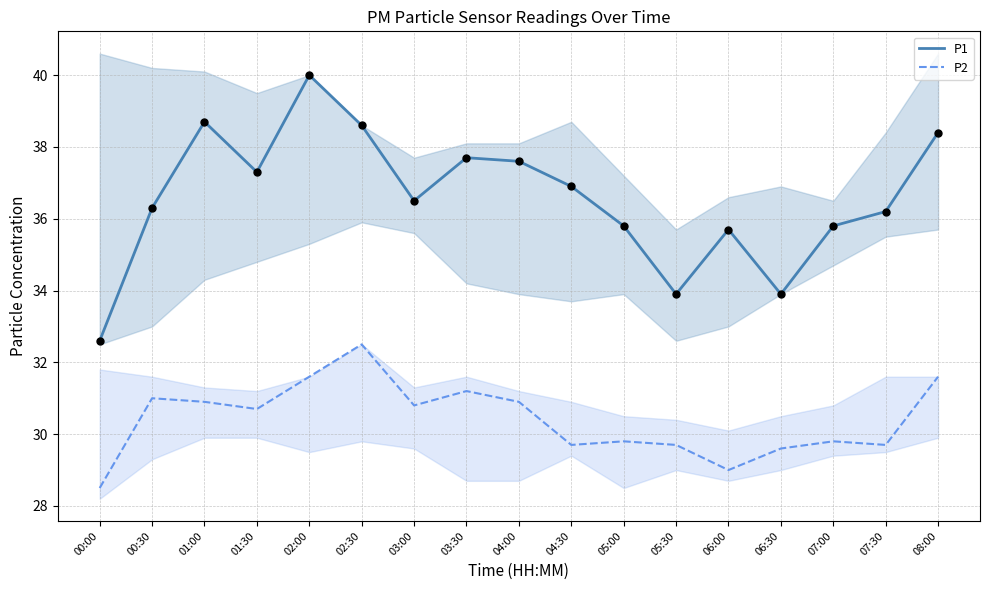

At which category is the sum across all series the highest?

02:00